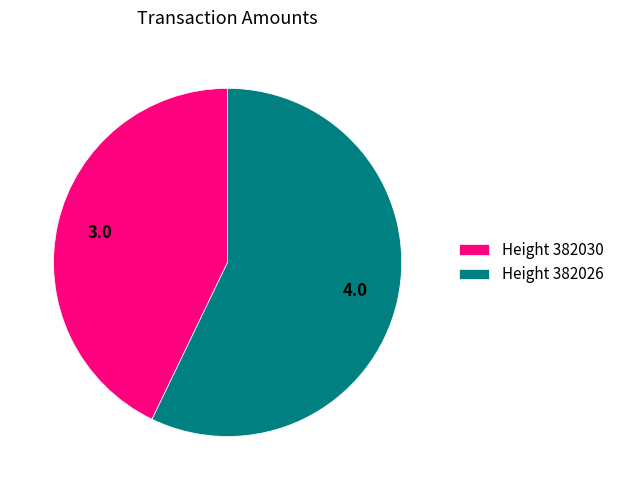

How many slices are in this pie chart?

2